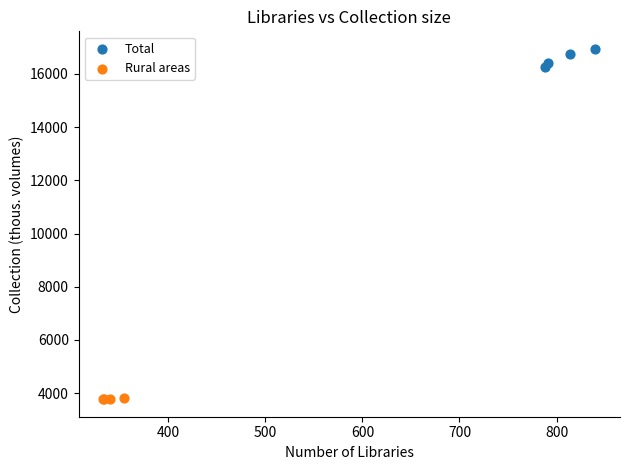

Which series contains the highest Y value?

Total